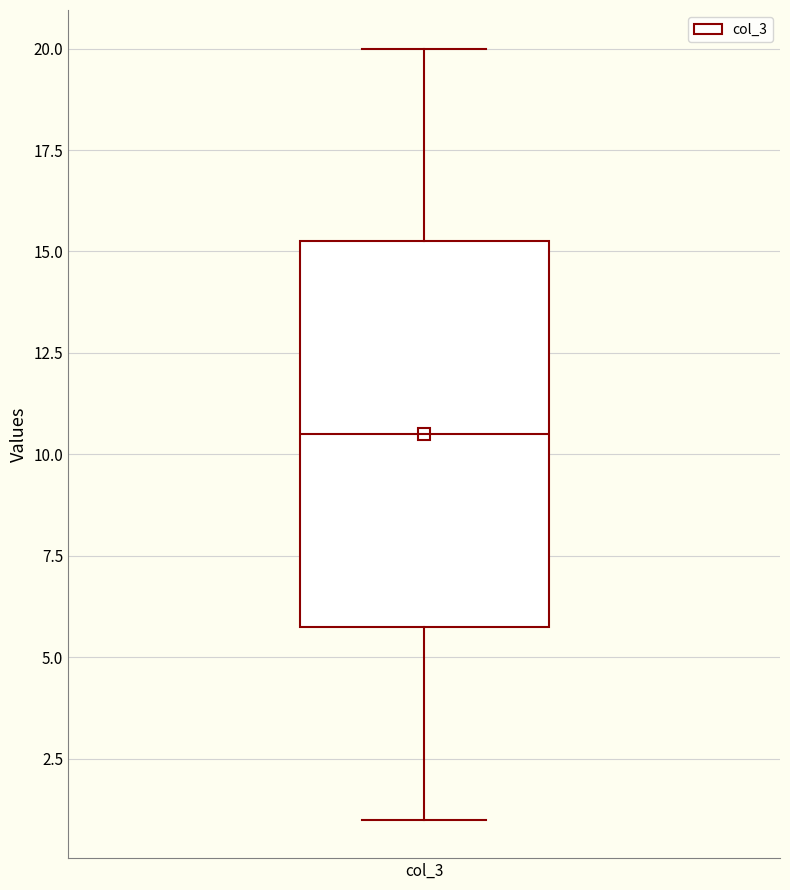

Read this box plot against the y-axis: the position of the median line, the range covered by the box, and the ends of both whiskers. The values are not printed on the chart, so give them approximately, as read against the axis.

median 10.5, box 6.0 to 15.5, whiskers 1.0 to 20.0